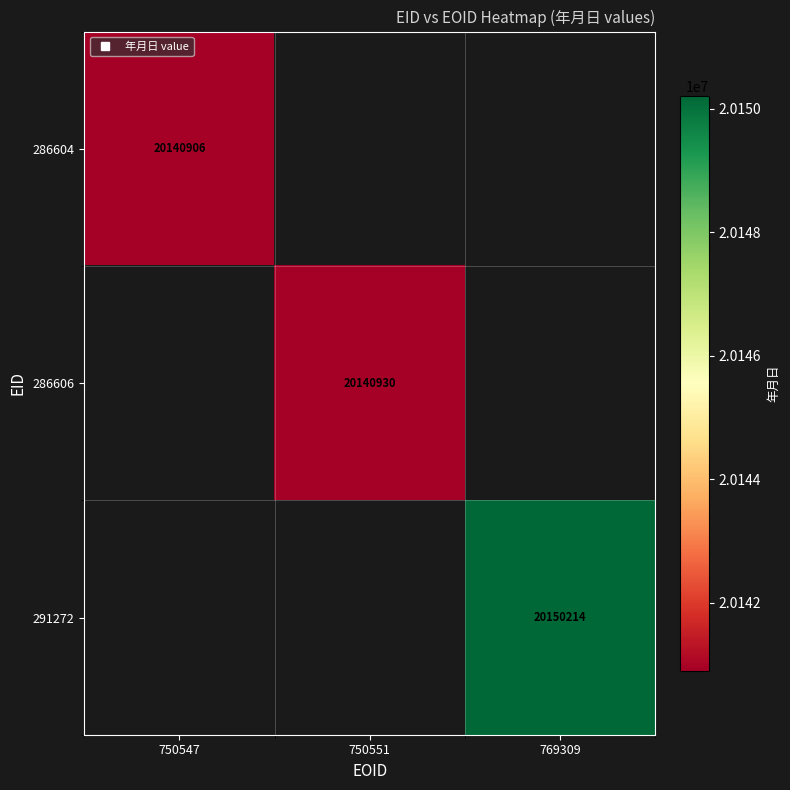

Count the number of categories in the chart.

3